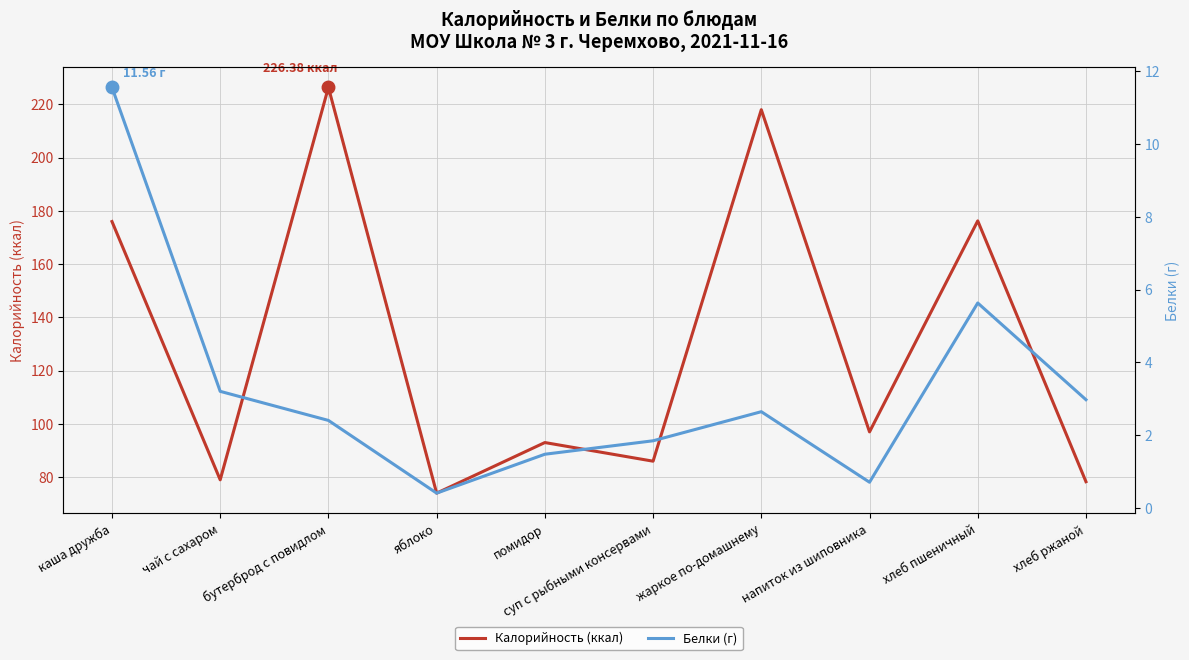

True or false: Белки (г) and Калорийность (ккал) intersect in this chart.

False